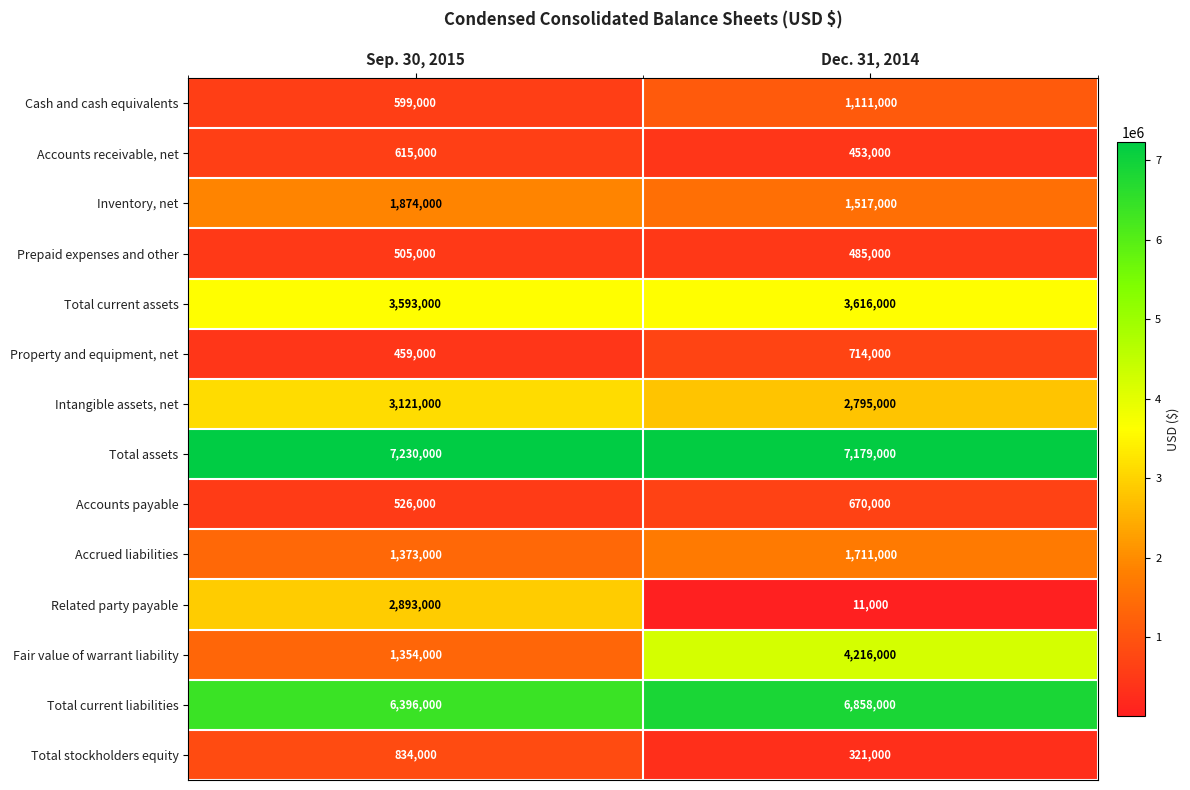

The Prepaid expenses and other series shows 822474 at Sep. 30, 2015. True or false?

False